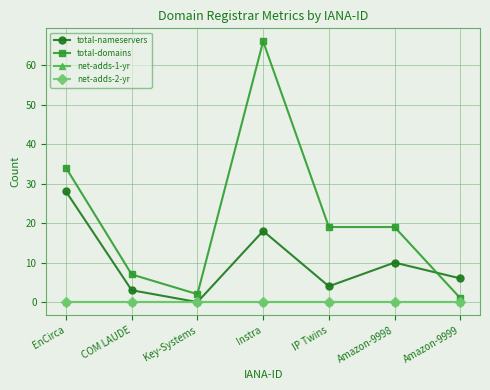

Is this an area chart (filled region under the line)?

No